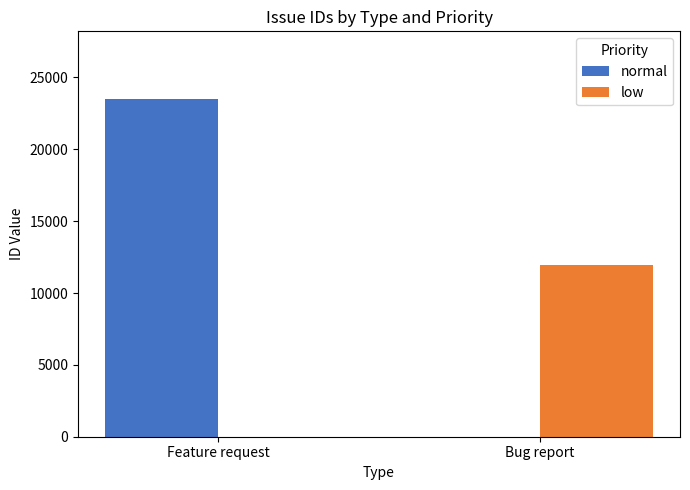

At which category is the sum across all series the highest?

Feature request